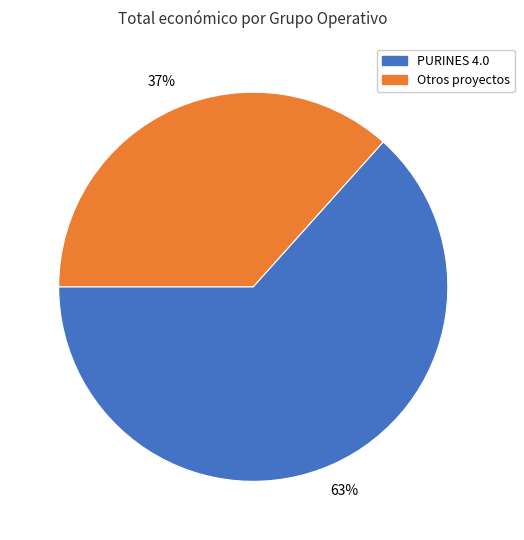

Is there a majority slice in this chart?

Yes